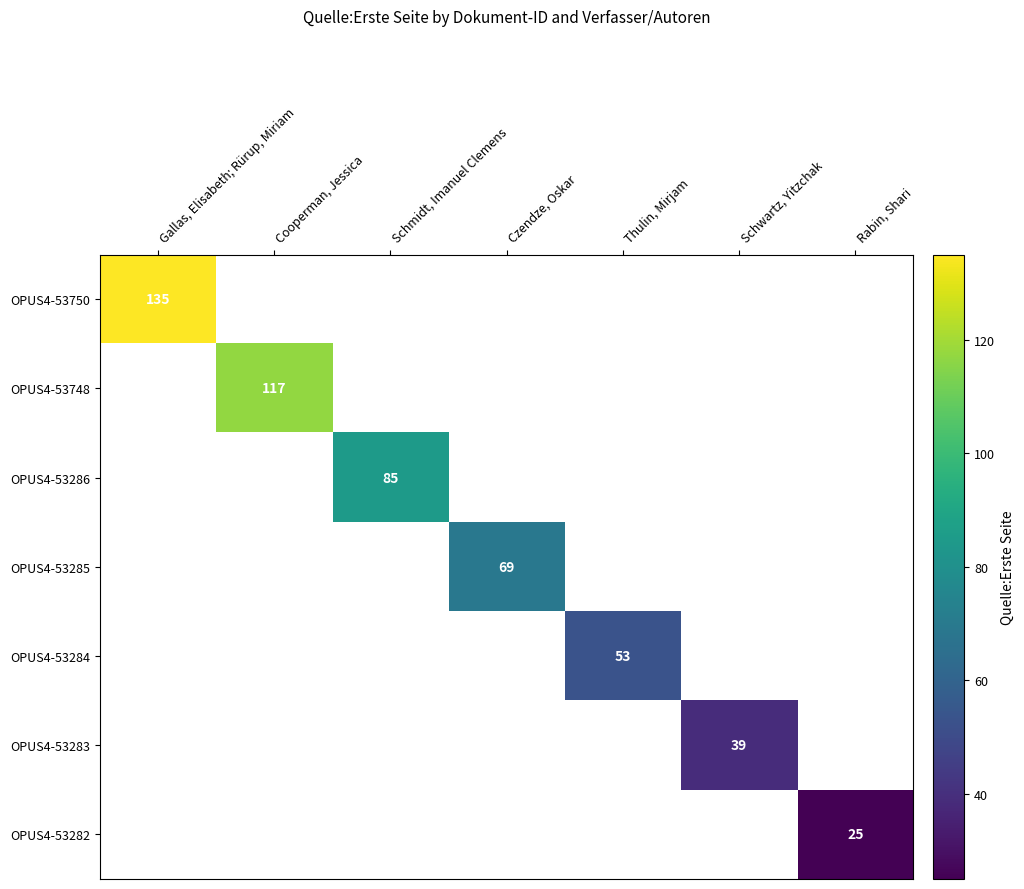

The OPUS4-53285 series shows 48 at Czendze, Oskar. True or false?

False